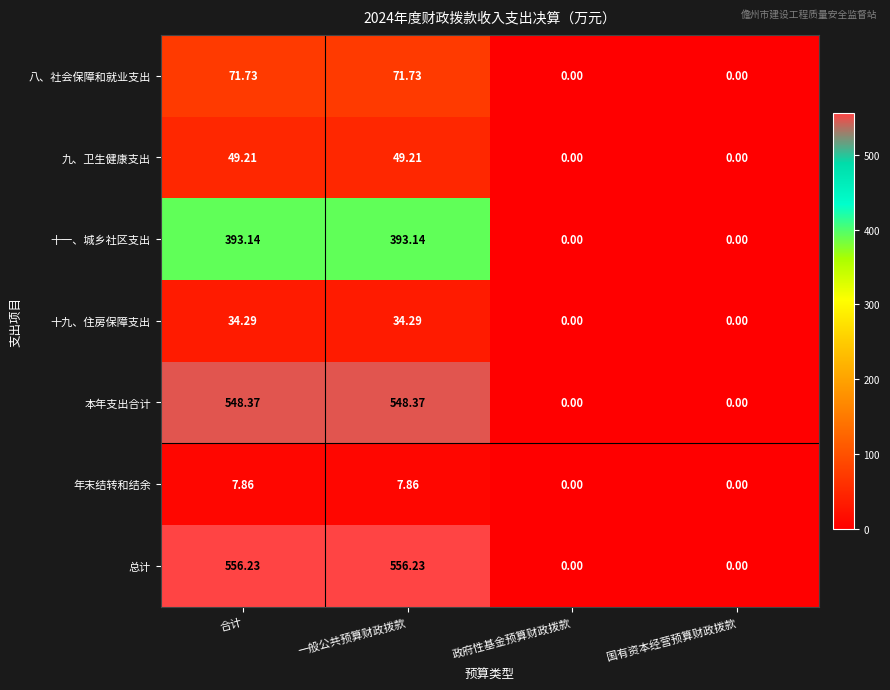

Rank the series by their maximum value, from lowest to highest.

年末结转和结余, 十九、住房保障支出, 九、卫生健康支出, 八、社会保障和就业支出, 十一、城乡社区支出, 本年支出合计, 总计